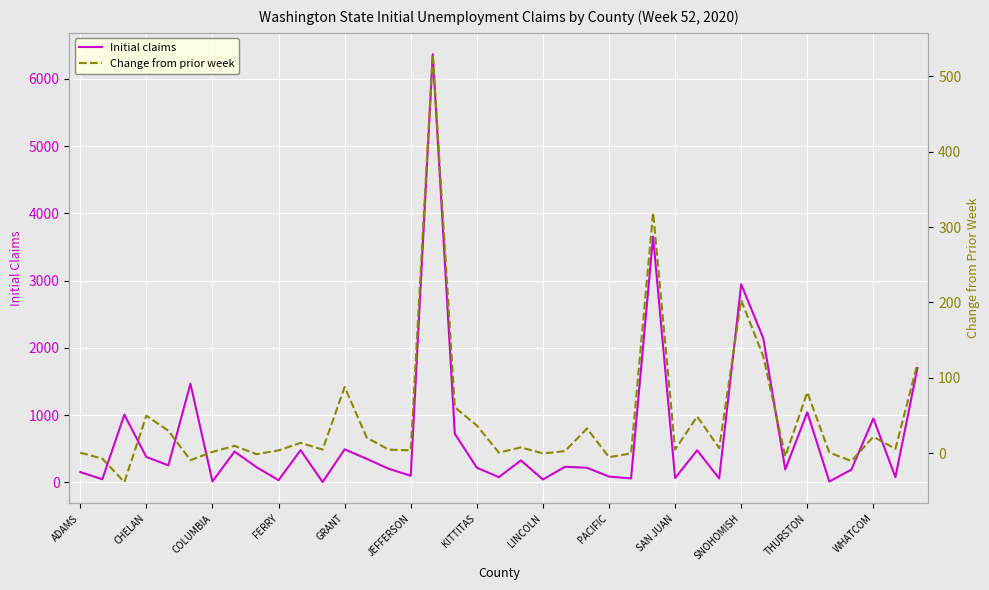

Which series has the widest spread of values?

Initial claims